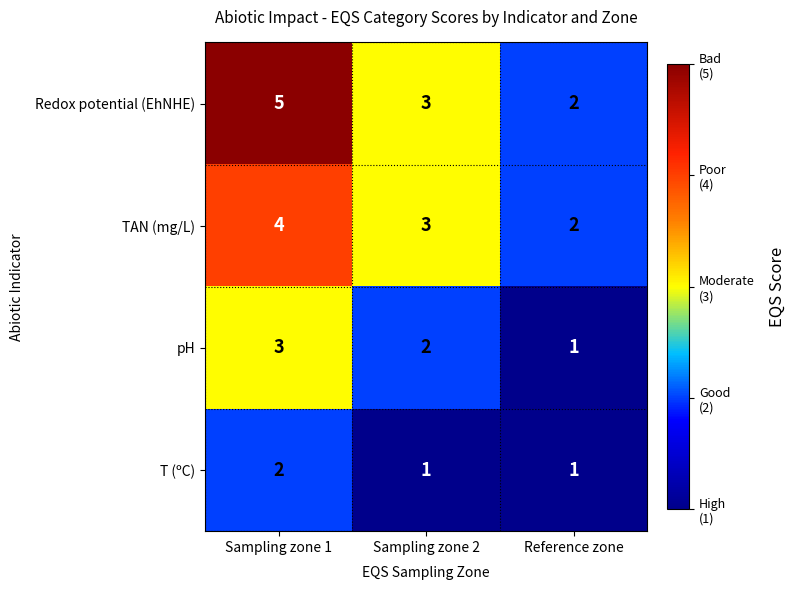

True or false: pH has a value of 3 at Sampling zone 2.

False